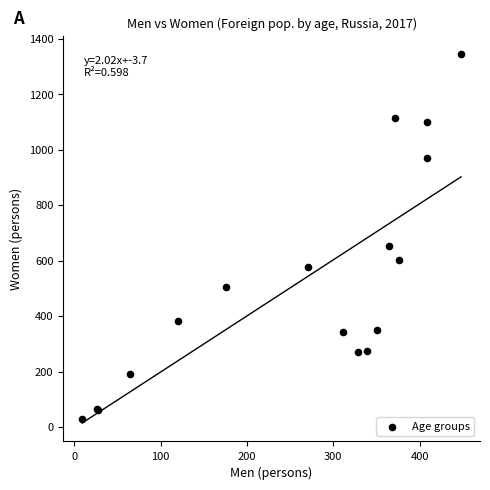

What Y value in the scatter plot is closest to 686?

654